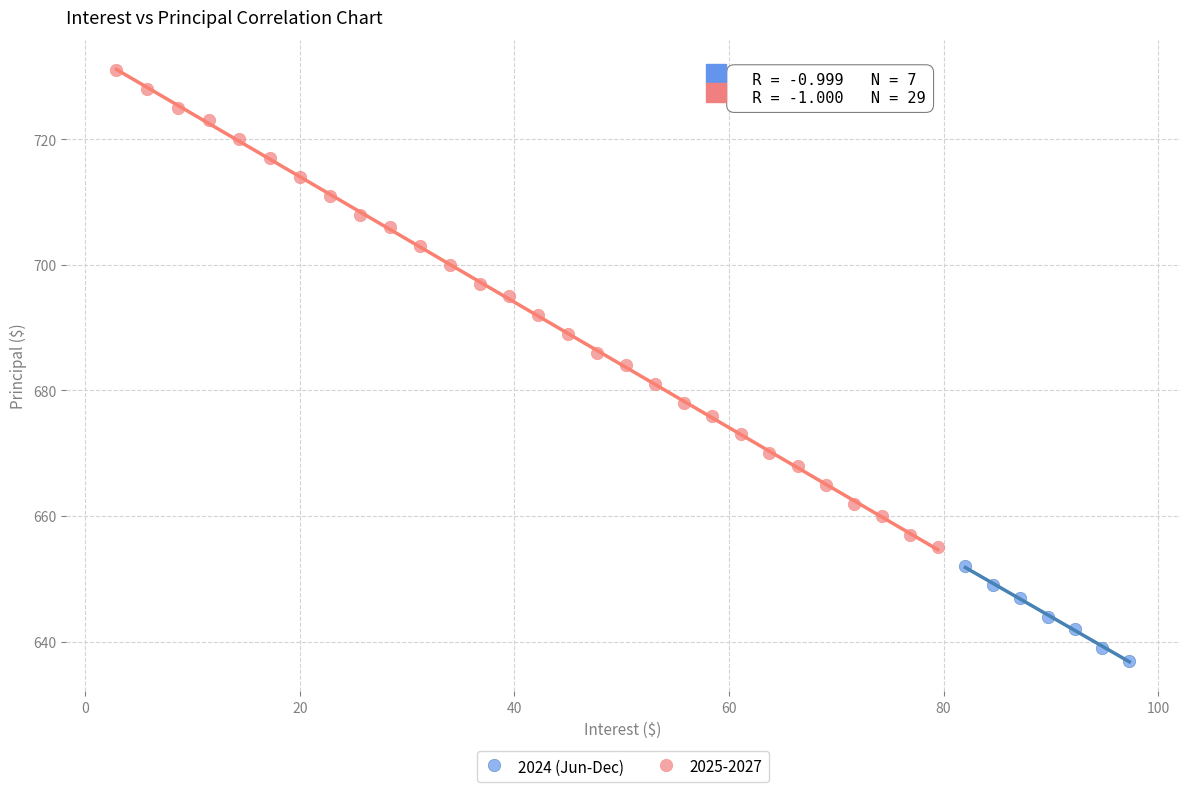

Which series contains the lowest Y value?

2024 (Jun-Dec)